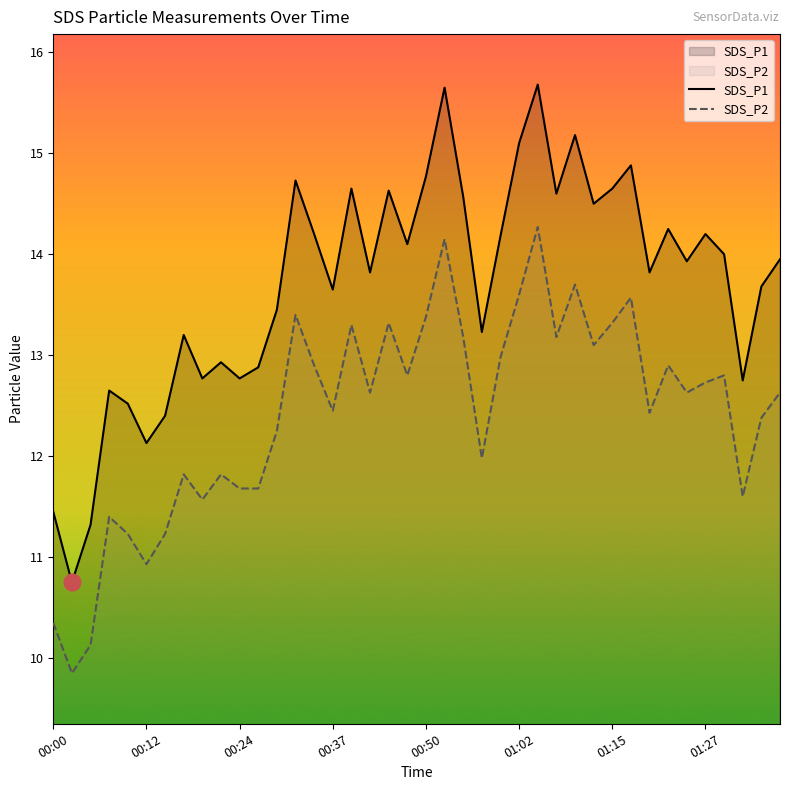

What are all the series names shown in the legend?

SDS_P1, SDS_P2